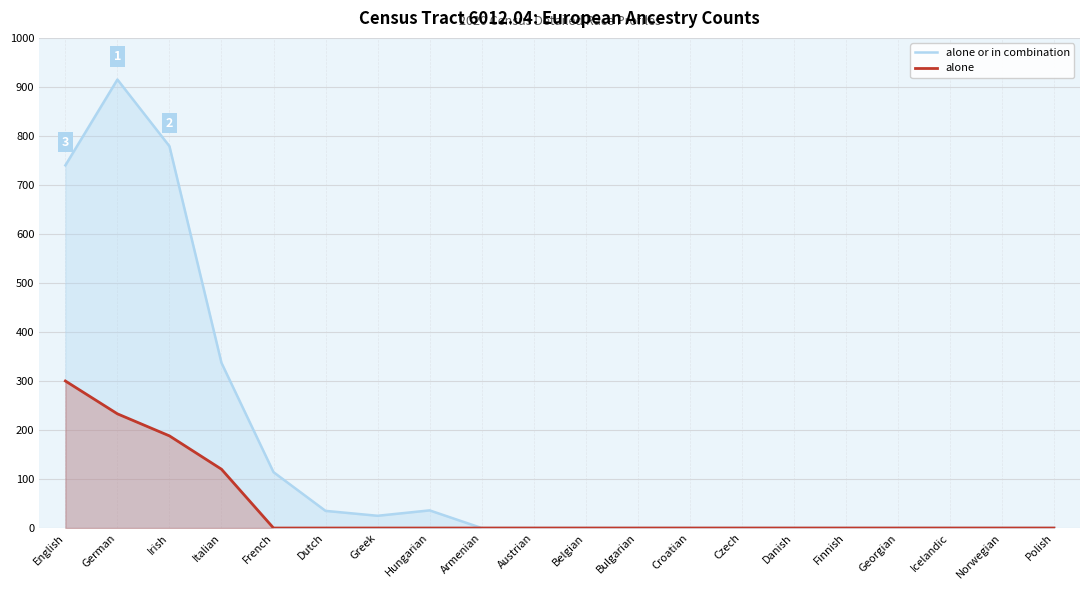

Rank the series at Polish from highest to lowest value.

alone or in combination, alone